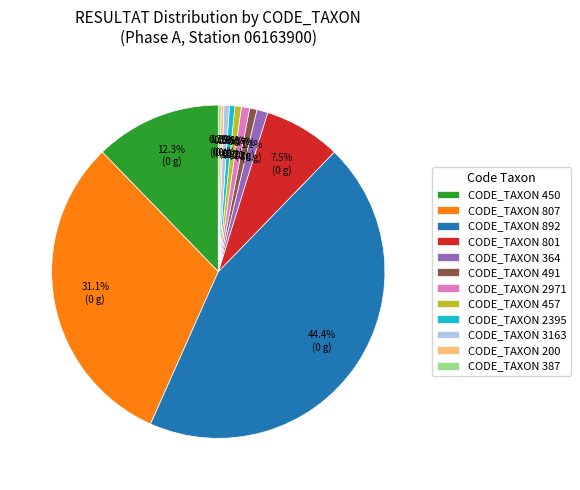

Is there any slice that represents more than half of the pie?

No